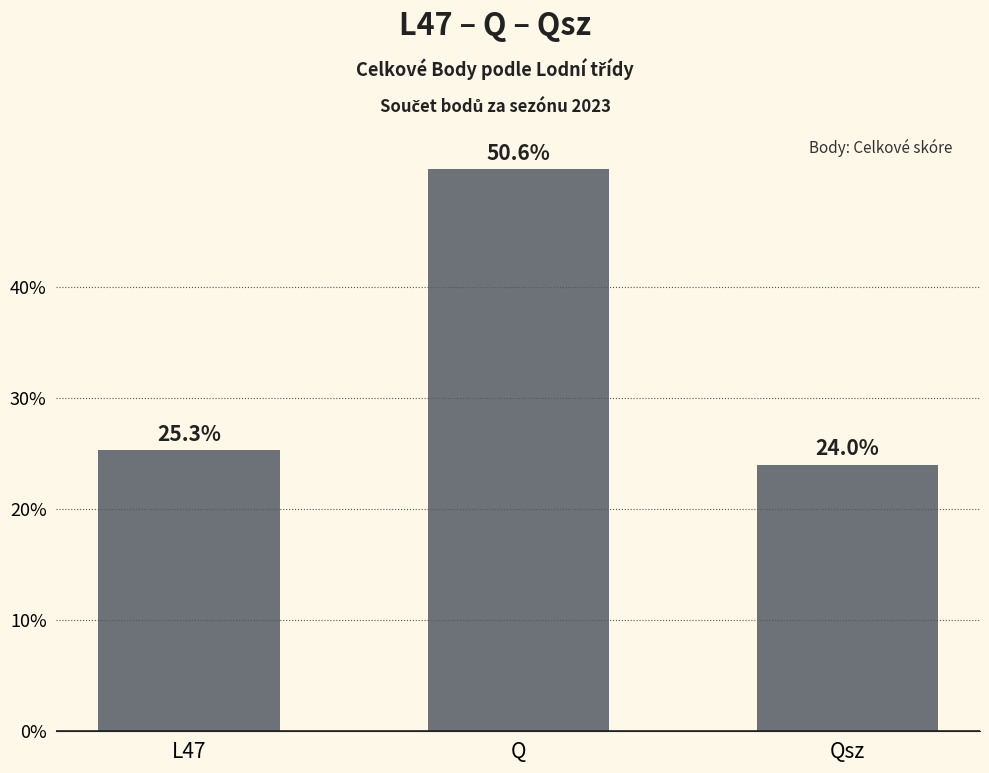

Reading left to right, what are all the values shown in this chart?

25.3	50.6	24.0